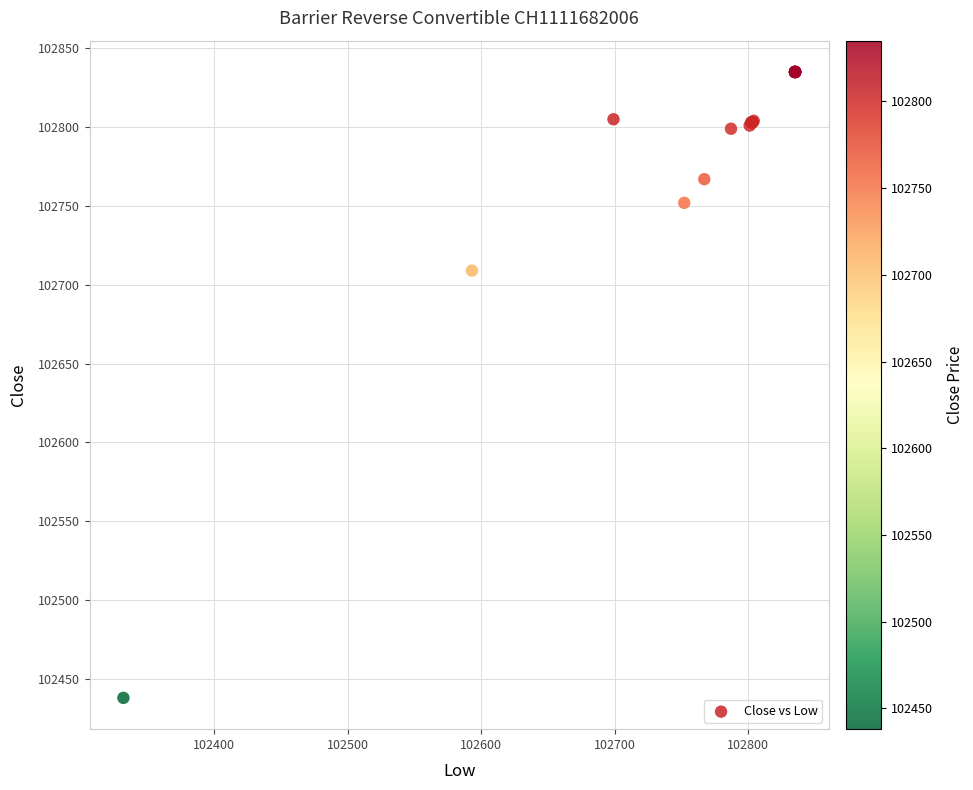

What Y value in the scatter plot is closest to 102636?

102709